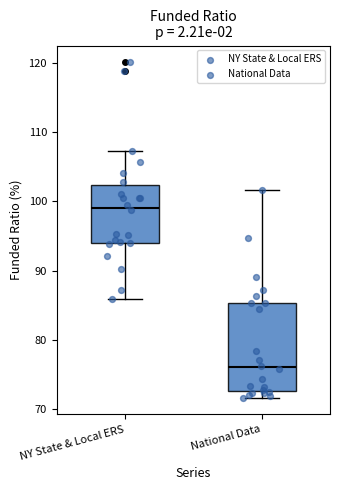

Reading left to right, transcribe this box plot: for each box, give where its median line is, the range the box spans, and where its two whiskers end, as read against the y-axis. The values are not printed on the chart, so give them approximately, as read against the axis.

NY State & Local ERS: median 99, box 94 to 102, whiskers 86 to 107
National Data: median 76, box 73 to 85, whiskers 72 to 102